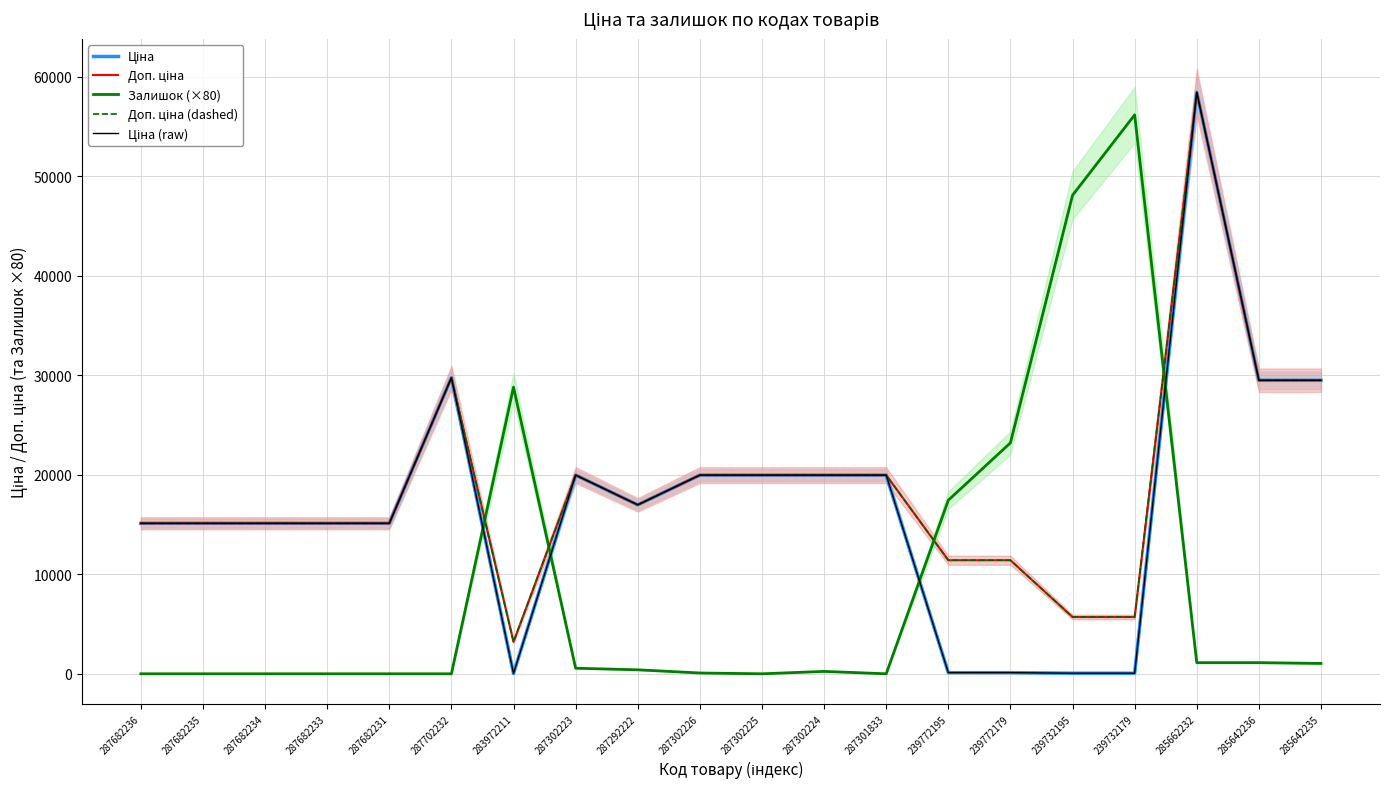

At which label does Ціна (raw) first exceed 16976?

287702232